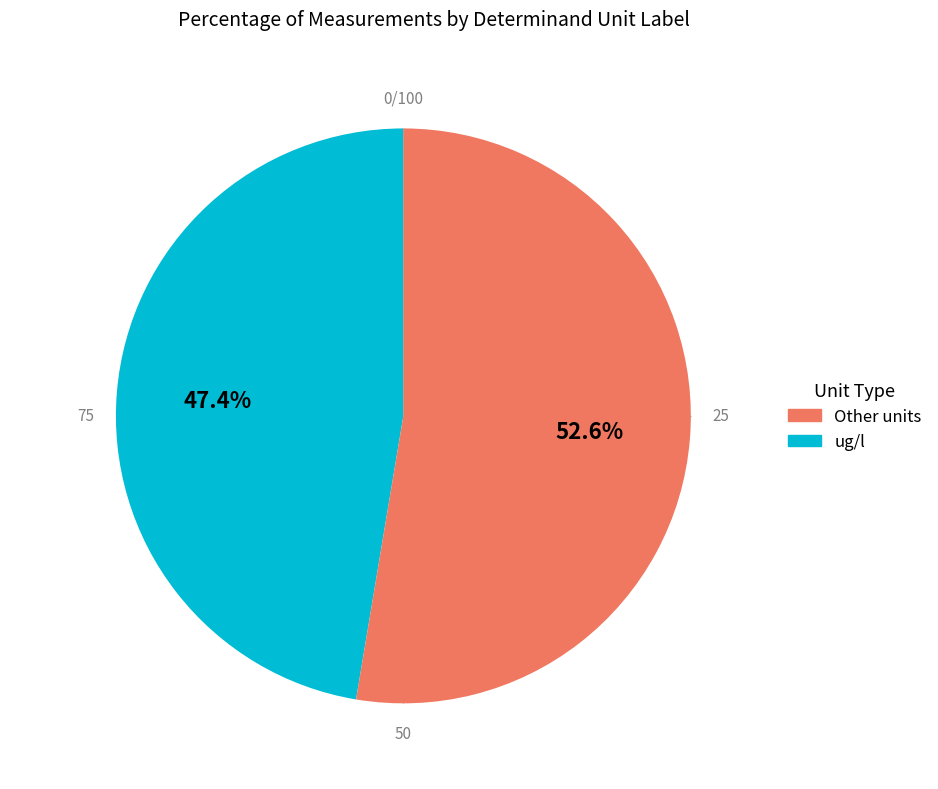

Is there a majority slice in this chart?

Yes